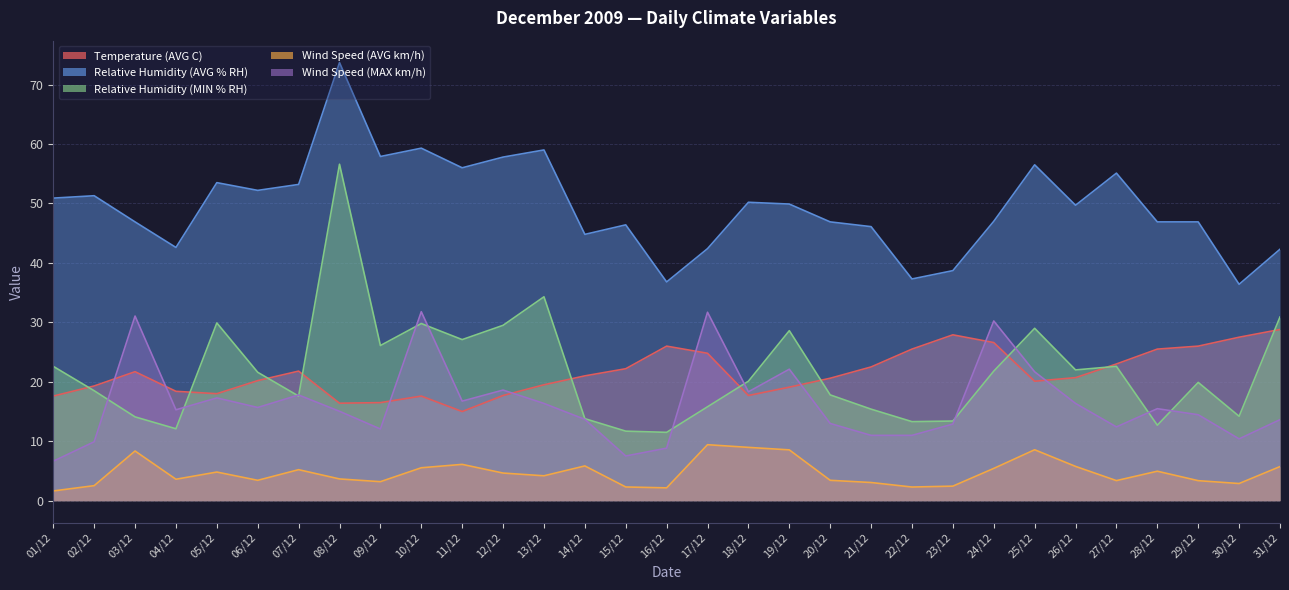

True or false: Temperature (AVG C) has a value of 20.1 at 25/12.

True